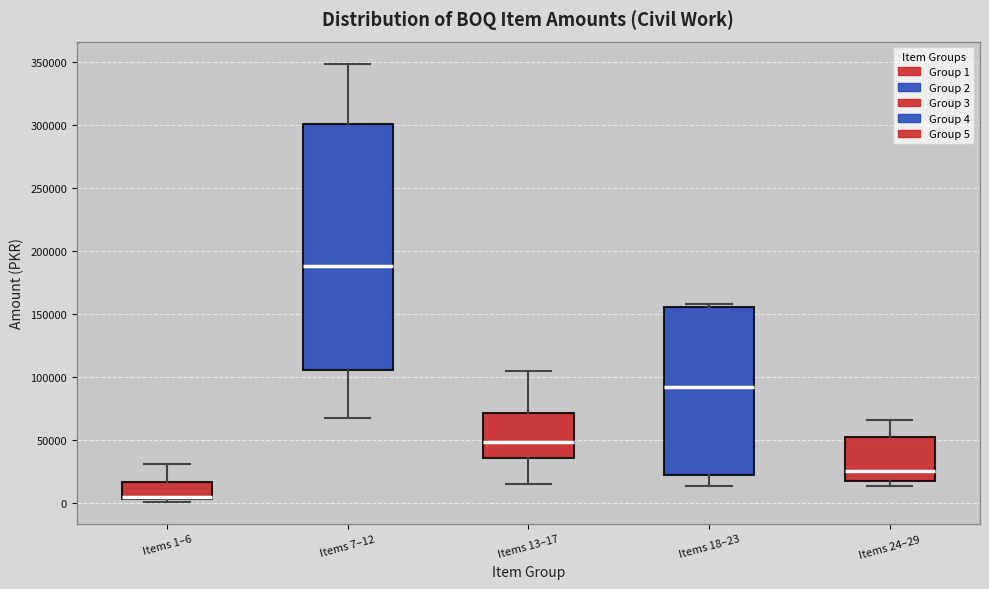

Reading left to right, transcribe this box plot: for each box, give where its median line is, the range the box spans, and where its two whiskers end, as read against the y-axis. The values are not printed on the chart, so give them approximately, as read against the axis.

Items 1–6: median 5000 (drawn on the box's lower edge), box 5000 to 15000, whiskers 0 to 30000
Items 7–12: median 190000, box 105000 to 300000, whiskers 65000 to 350000
Items 13–17: median 50000, box 35000 to 70000, whiskers 15000 to 105000
Items 18–23: median 90000, box 20000 to 155000, whiskers 15000 to 160000
Items 24–29: median 25000, box 15000 to 50000, whiskers 15000 (just below the box's lower edge) to 65000